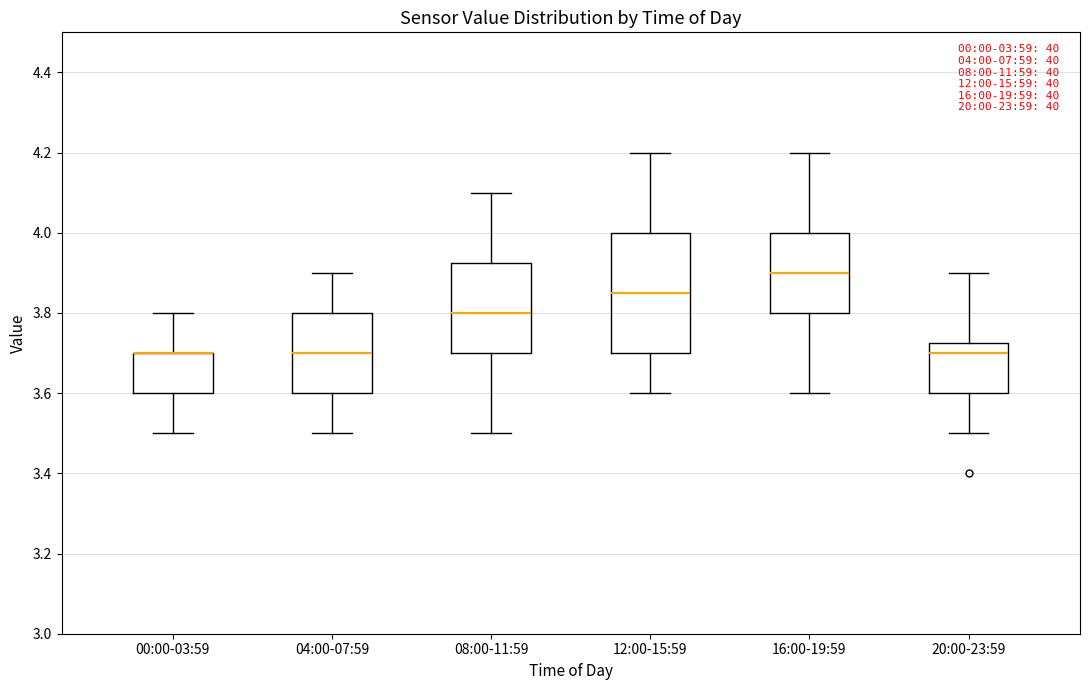

Comparing the boxes themselves (not the whiskers), which one is the tallest?

12:00-15:59